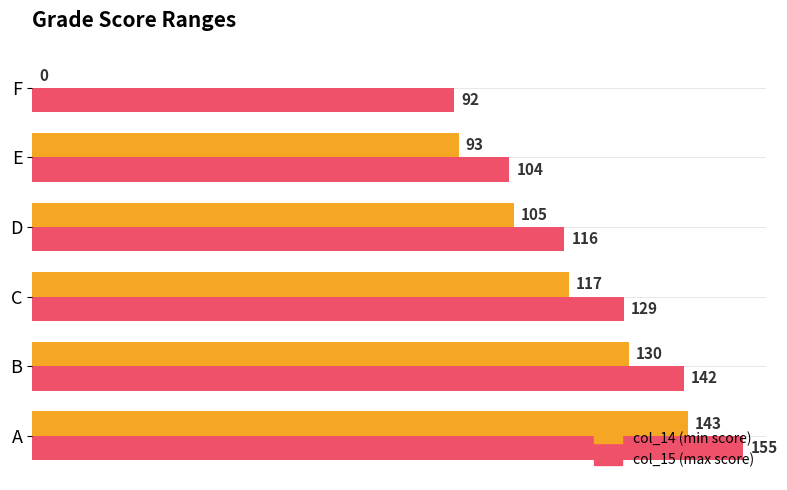

What is the total value across all series at F?

92